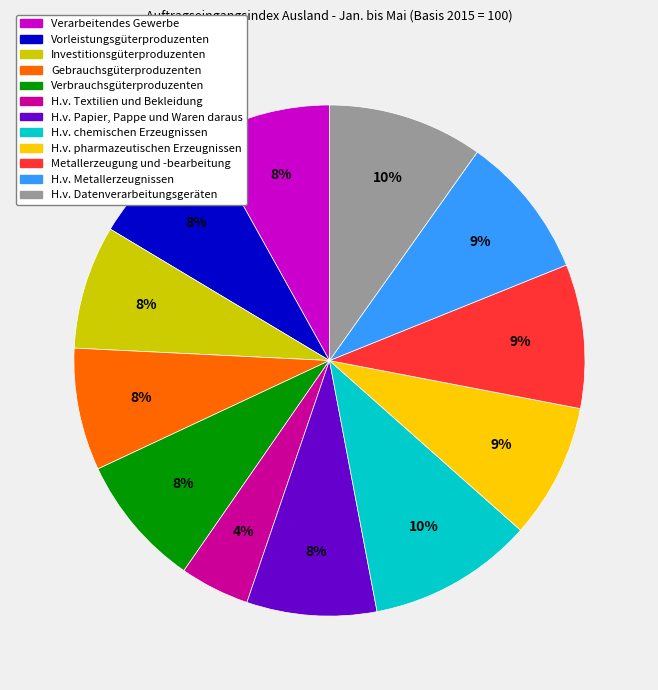

What is the smallest slice in the pie chart?

H.v. Textilien und Bekleidung